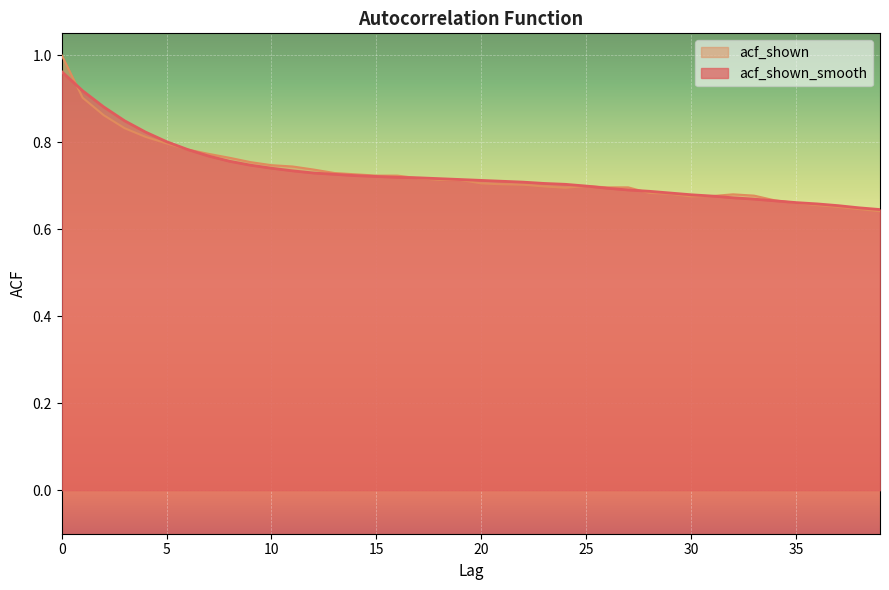

List the series in order of their overall mean, lowest first.

acf_shown, acf_shown_smooth